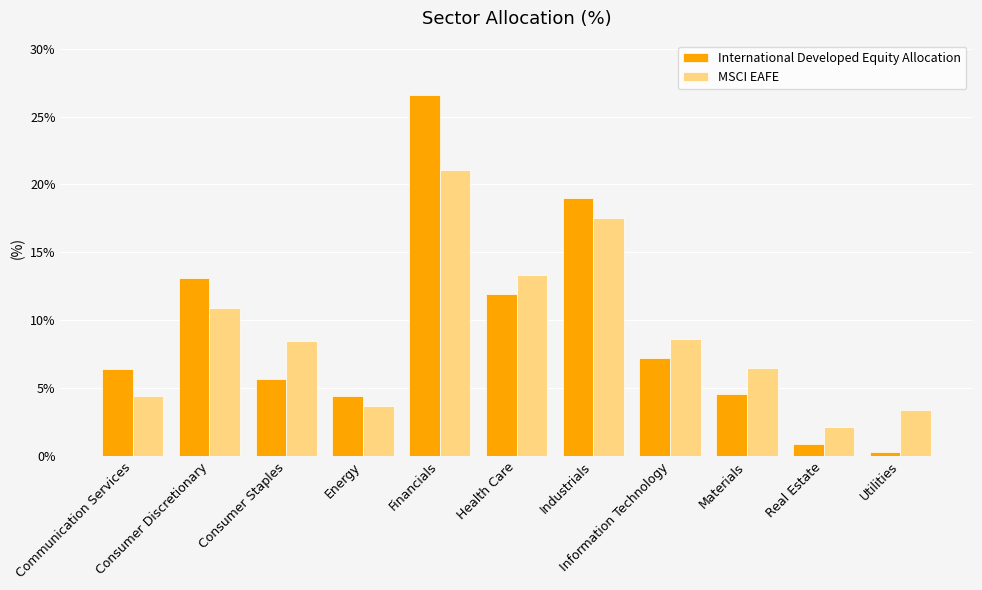

Which series changed the most between Communication Services and Utilities?

International Developed Equity Allocation